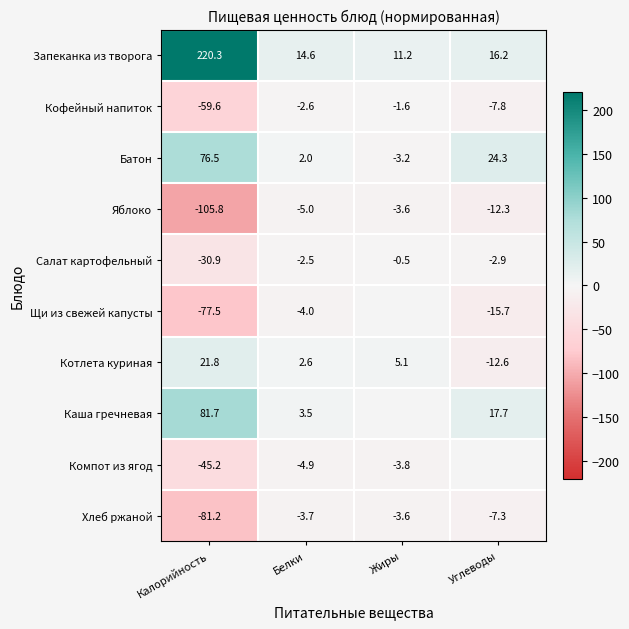

Where does the Кофейный напиток series first go above -2?

Жиры